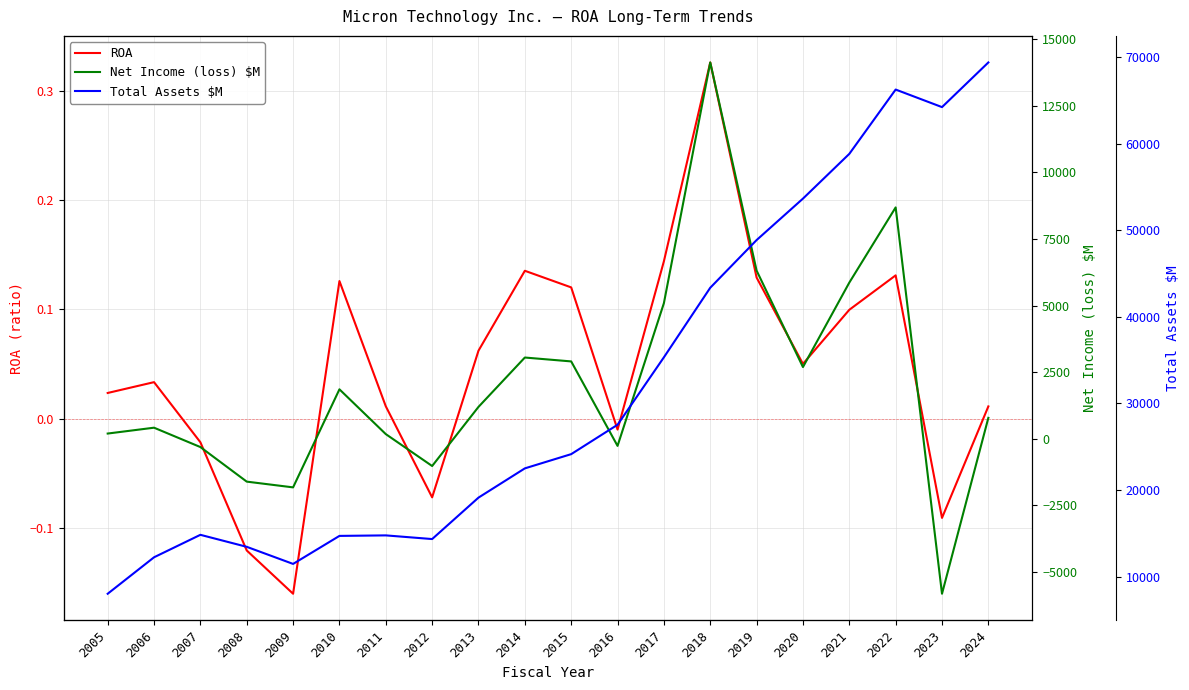

True or false: ROA has a value of 0.1 at 2017.

True